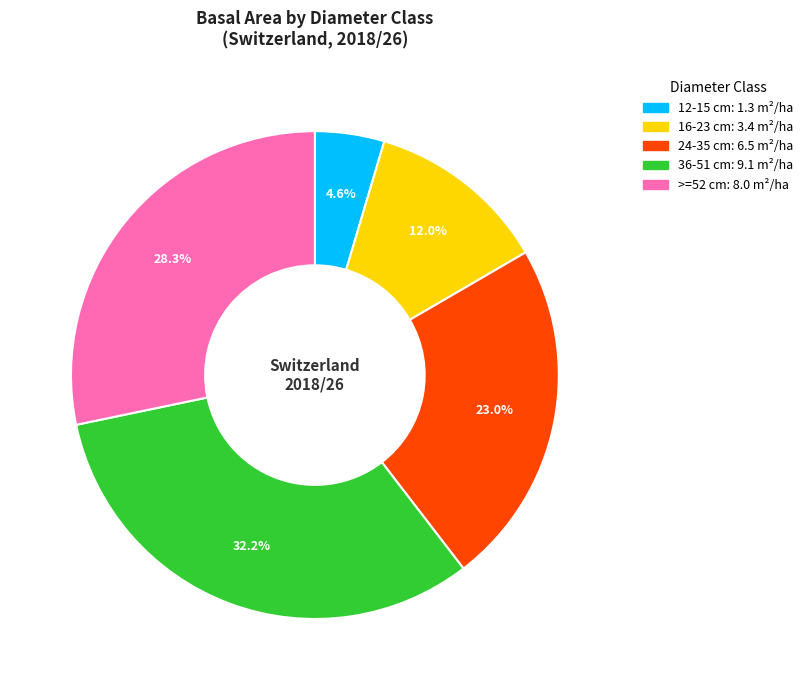

How much of the chart is everything except 36-51 cm?

67.8%